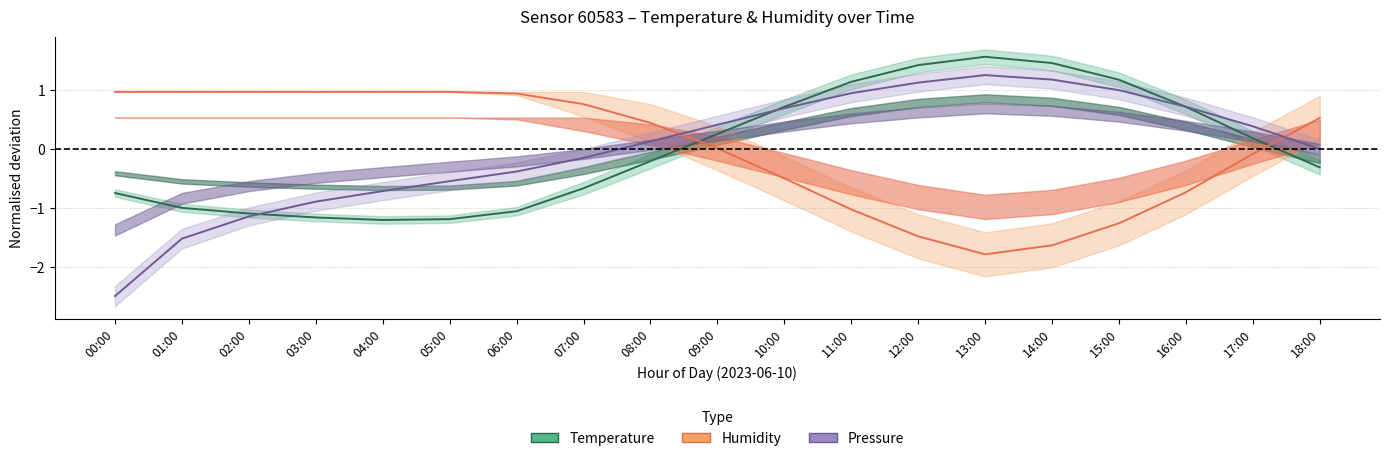

True or false: Temperature and Humidity cross at least once.

True